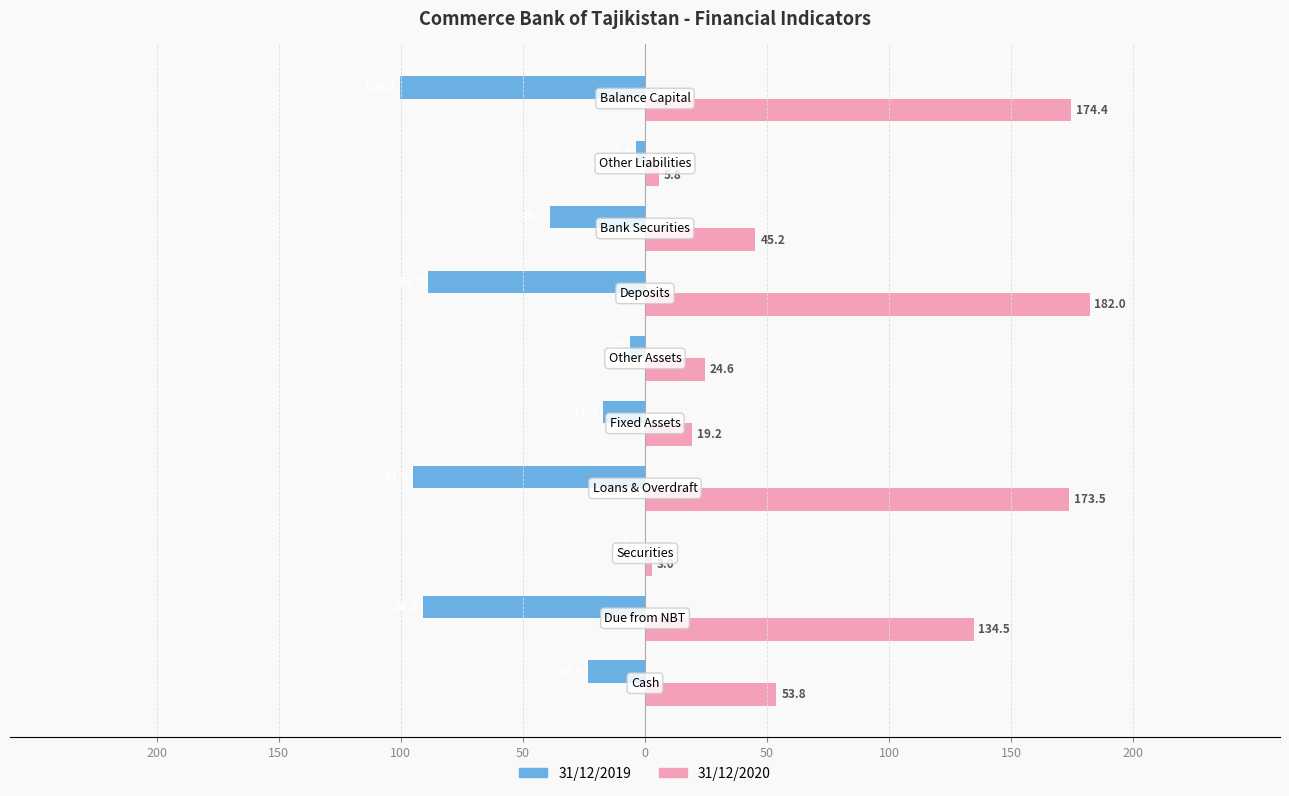

What are all the series names shown in the legend?

31/12/2019, 31/12/2020